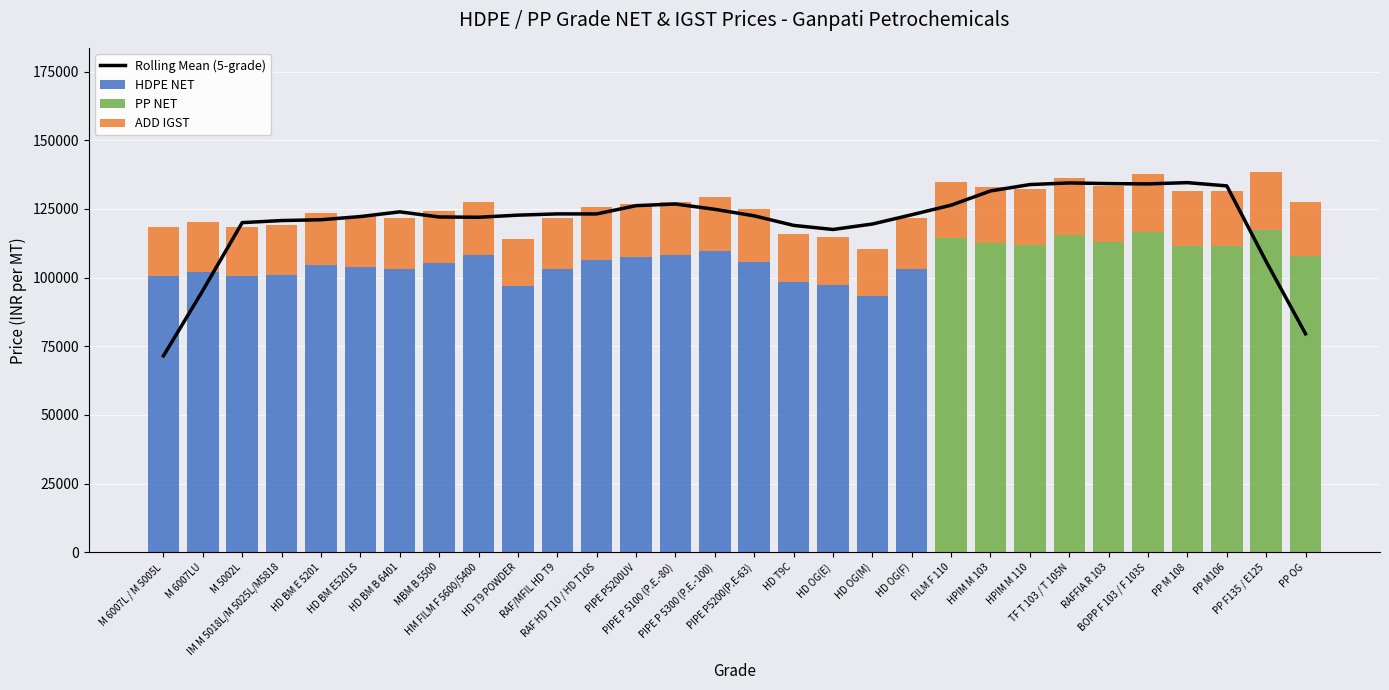

What position from the right is HD BM B 6401?

24